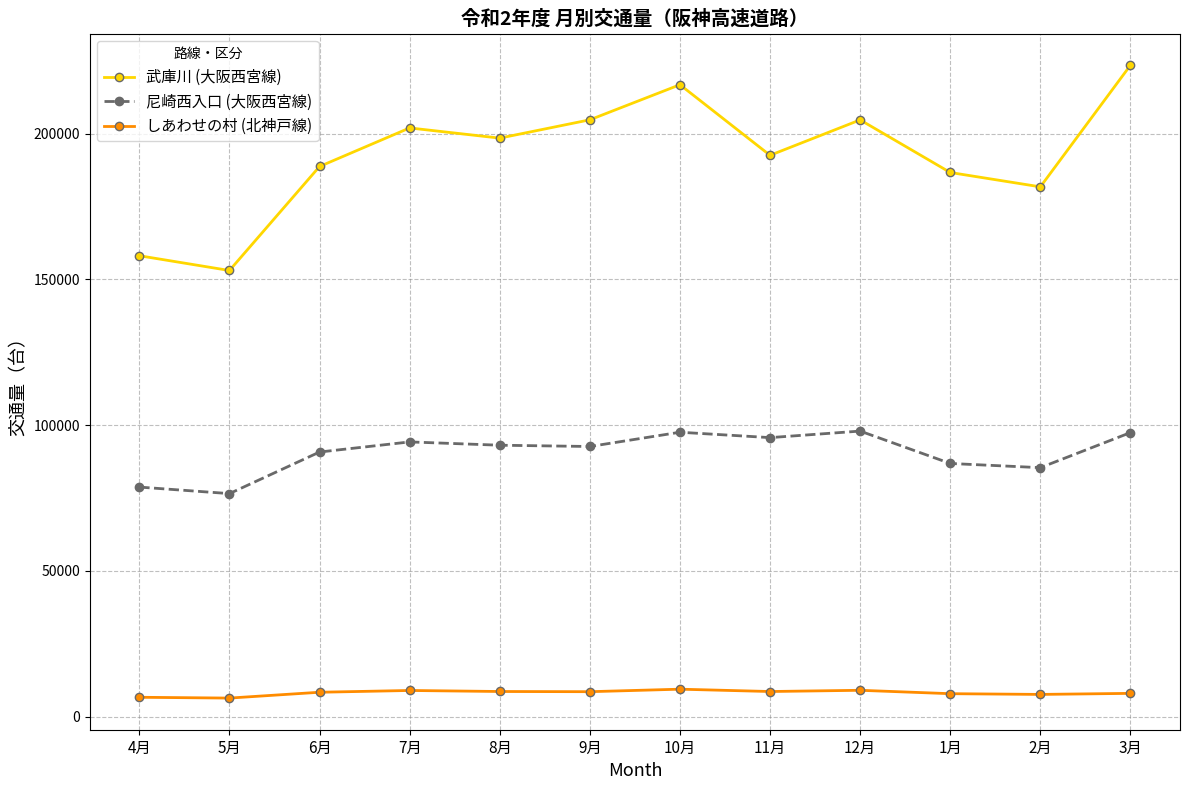

At how many categories does at least one series exceed 15433?

12